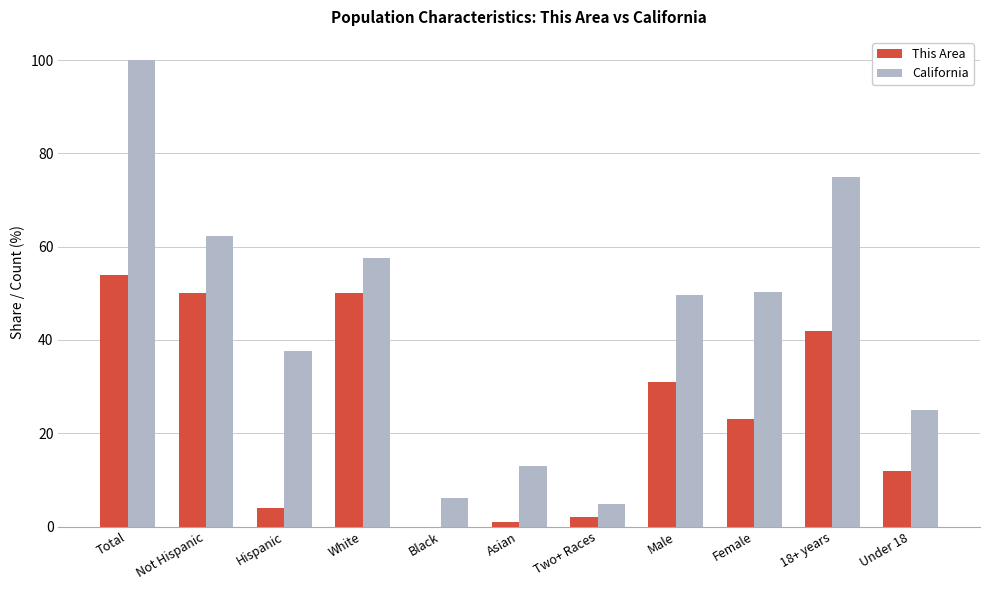

Is the value of This Area at White greater than the value of California at Asian?

Yes